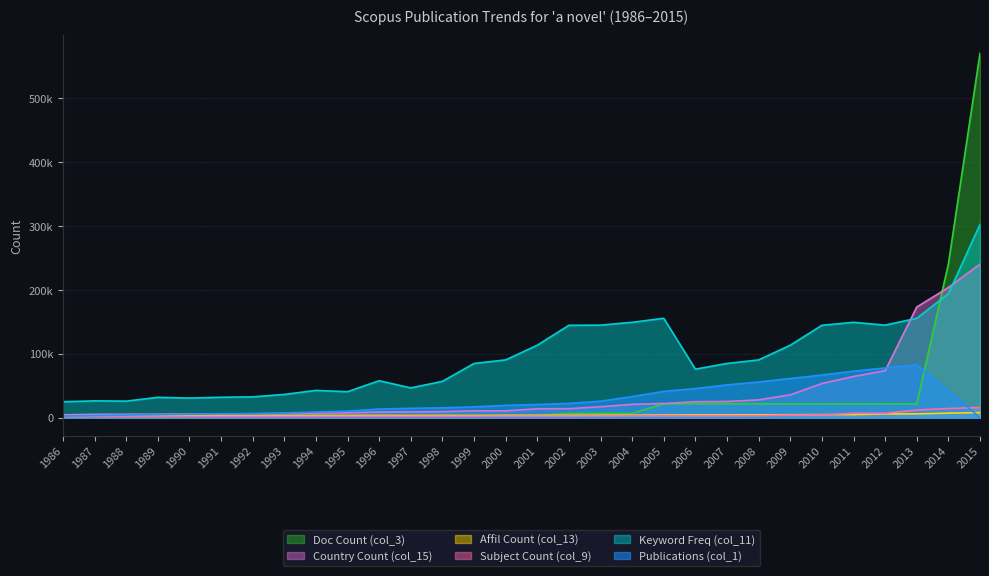

What is the difference between the maximum and minimum values in the Keyword Freq (col_11) series?

277734